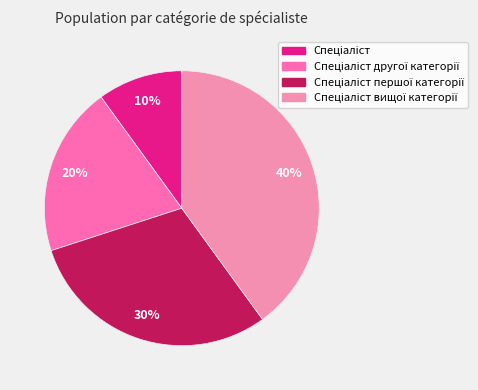

How many segments does this pie chart have?

4